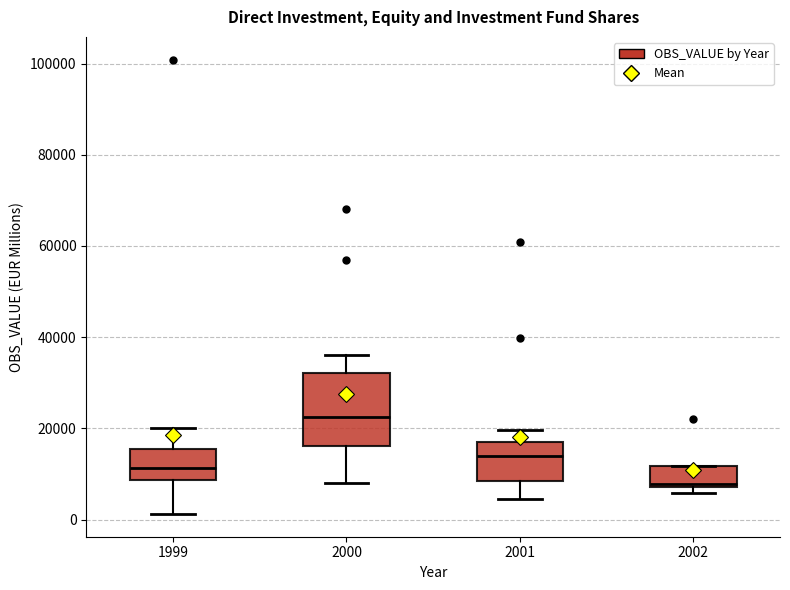

Comparing the boxes themselves (not the whiskers), which one is the tallest?

2000